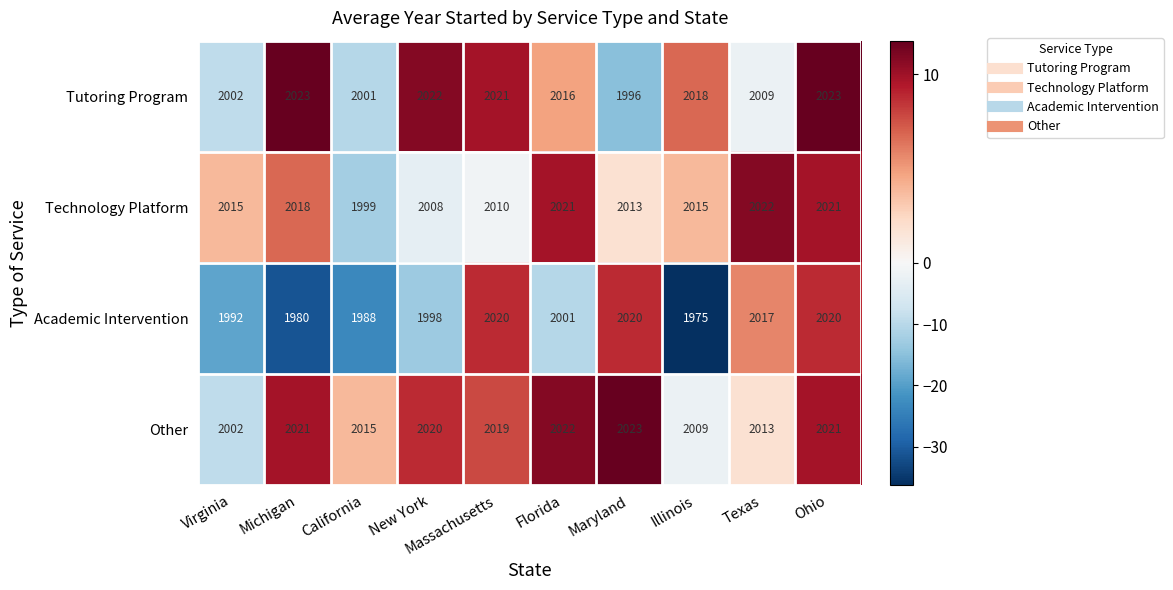

Which series has the largest total across all categories?

Other